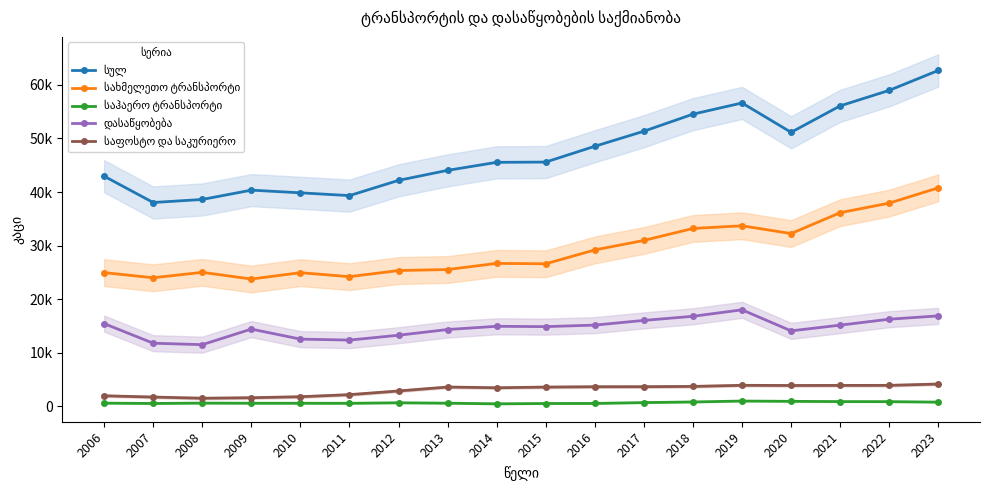

List the series in order of their peak value, highest first.

სულ, სახმელეთო ტრანსპორტი, დასაწყობება, საფოსტო და საკურიერო, საჰაერო ტრანსპორტი